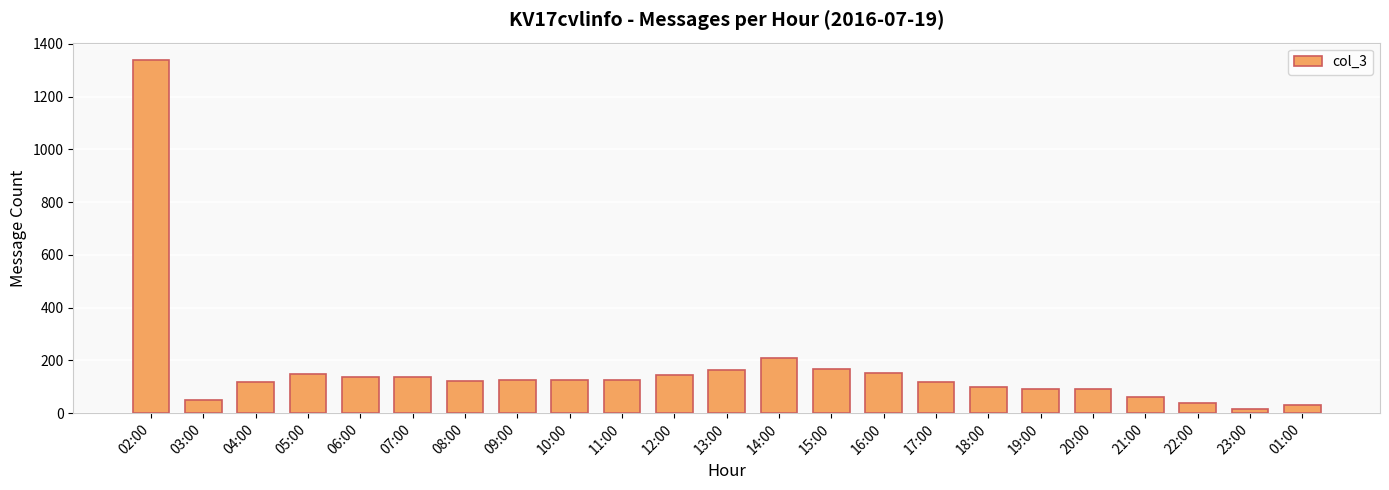

What is the change in value from 14:00 to 15:00?

-42